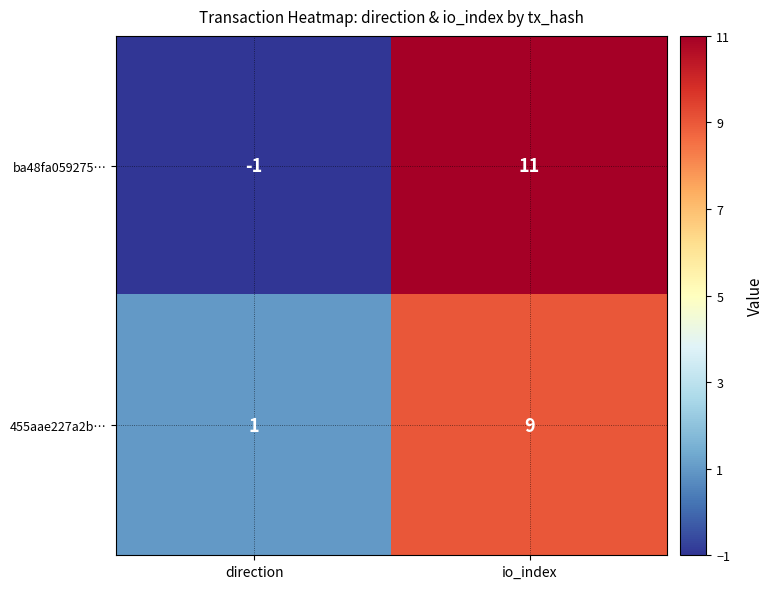

Where is 455aae227a2b… nearest to the value 5?

direction